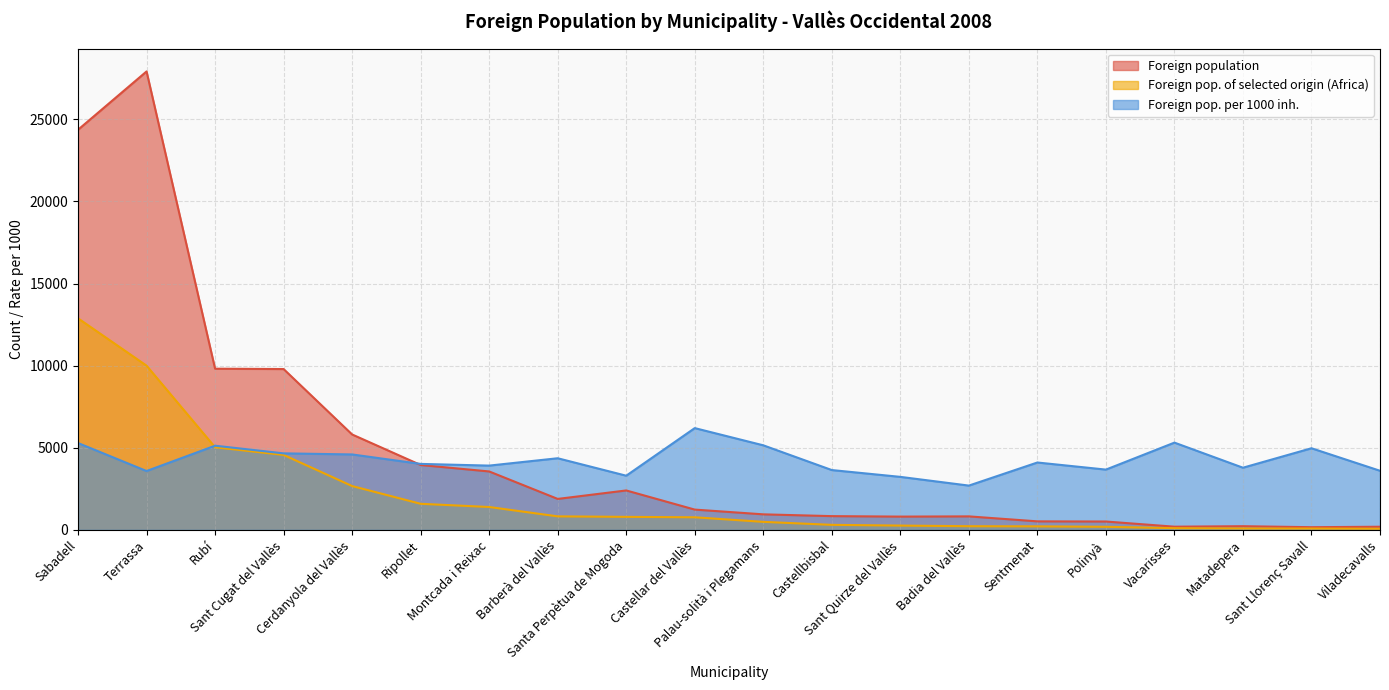

At which category does Foreign population reach its first local valley?

Barberà del Vallès